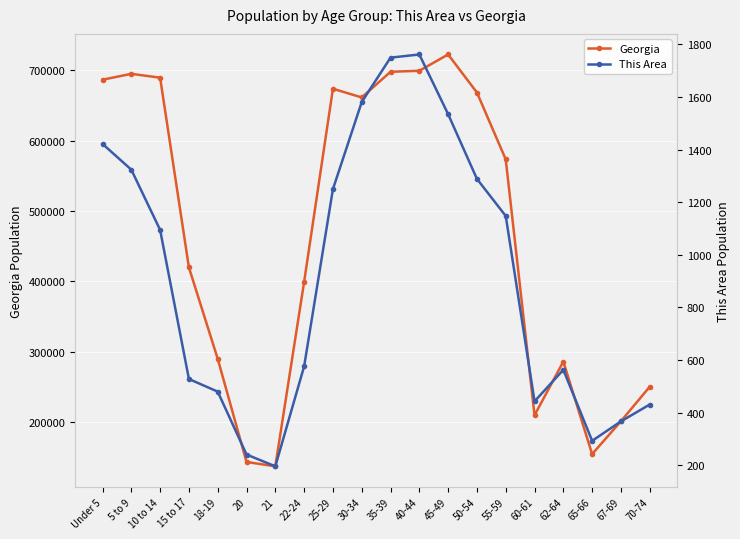

What is the approximate value of This Area at 62-64?

563